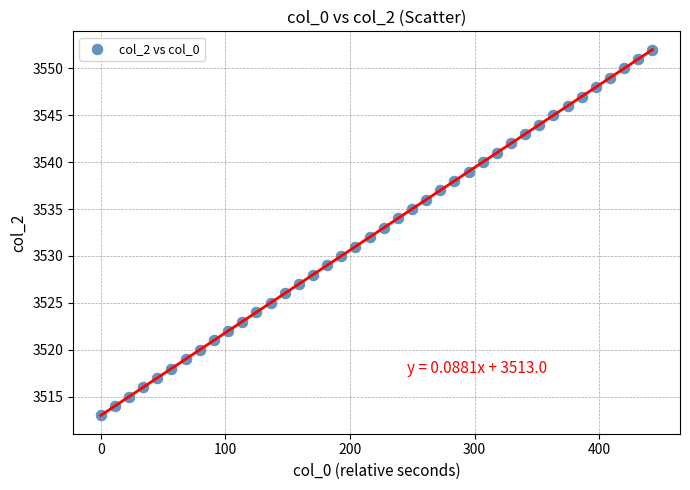

What is the range of Y values (max minus min)?

39